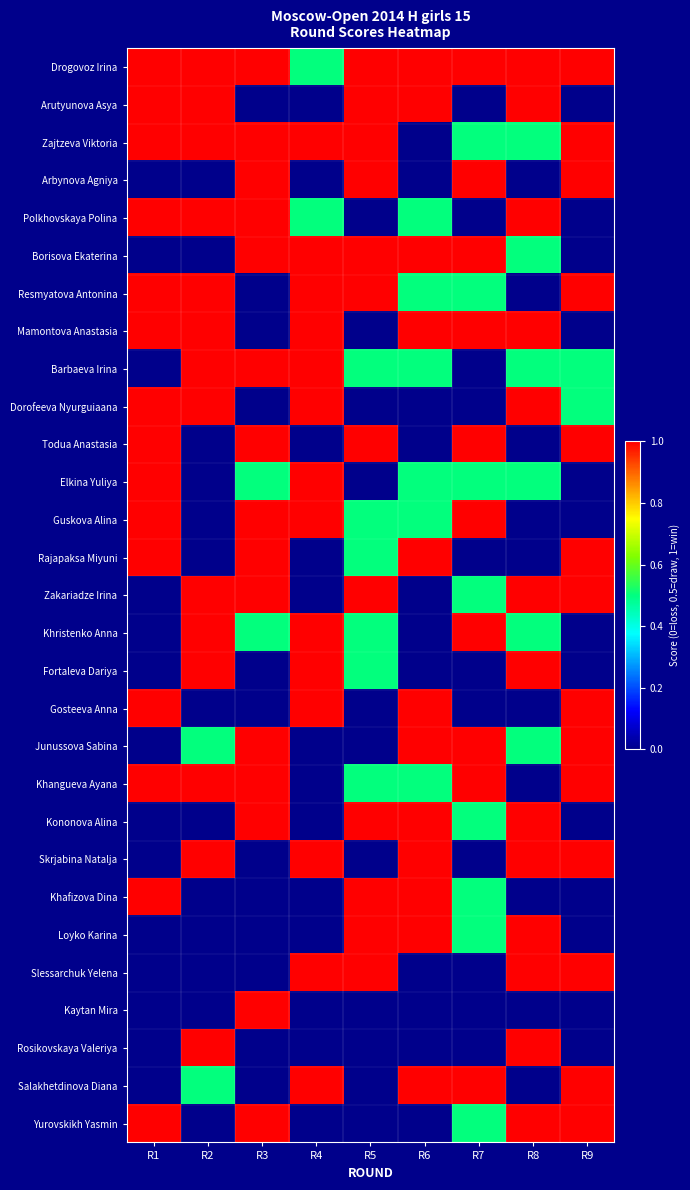

Rank the series at R9 from lowest to highest value.

Arutyunova Asya, Polkhovskaya Polina, Borisova Ekaterina, Mamontova Anastasia, Elkina Yuliya, Guskova Alina, Khristenko Anna, Fortaleva Dariya, Kononova Alina, Khafizova Dina, Loyko Karina, Kaytan Mira, Rosikovskaya Valeriya, Barbaeva Irina, Dorofeeva Nyurguiaana, Drogovoz Irina, Zajtzeva Viktoria, Arbynova Agniya, Resmyatova Antonina, Todua Anastasia, Rajapaksa Miyuni, Zakariadze Irina, Gosteeva Anna, Junussova Sabina, Khangueva Ayana, Skrjabina Natalja, Slessarchuk Yelena, Salakhetdinova Diana, Yurovskikh Yasmin